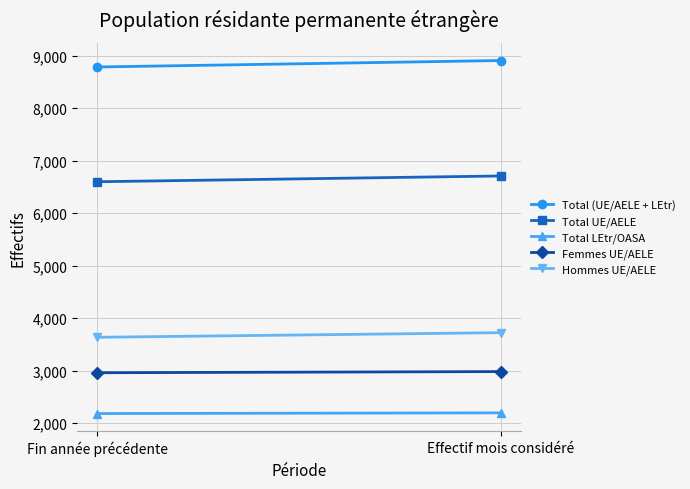

What are all the series names shown in the legend?

Total (UE/AELE + LEtr), Total UE/AELE, Total LEtr/OASA, Femmes UE/AELE, Hommes UE/AELE